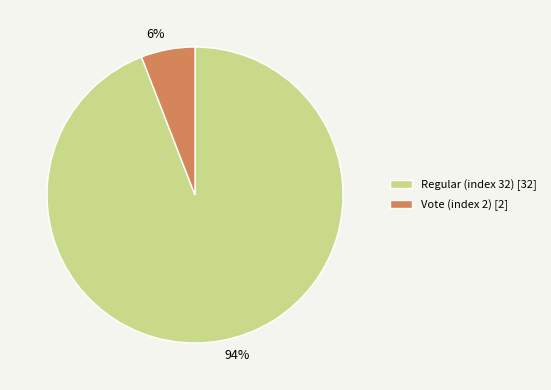

Between 6% and 94%, which is larger?

94%